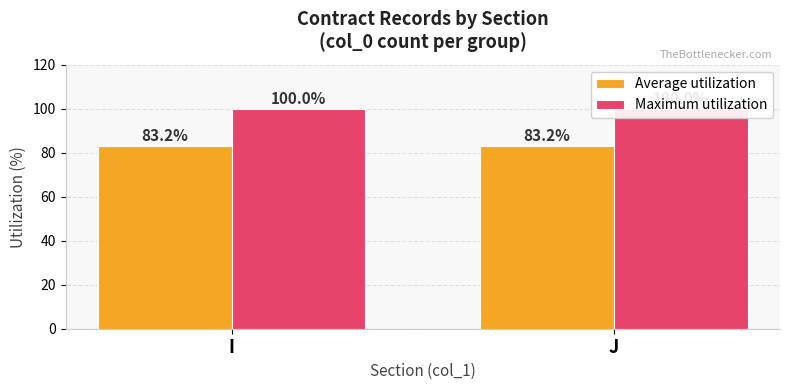

How many bars are there in total?

4